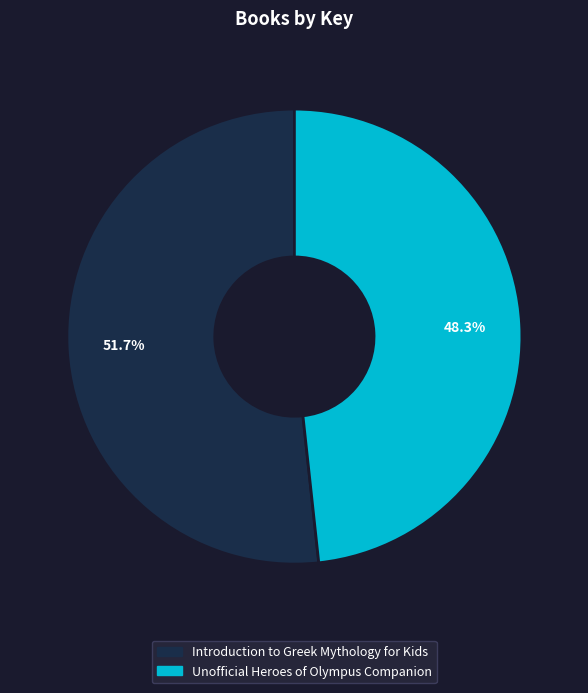

How many segments does this pie chart have?

2